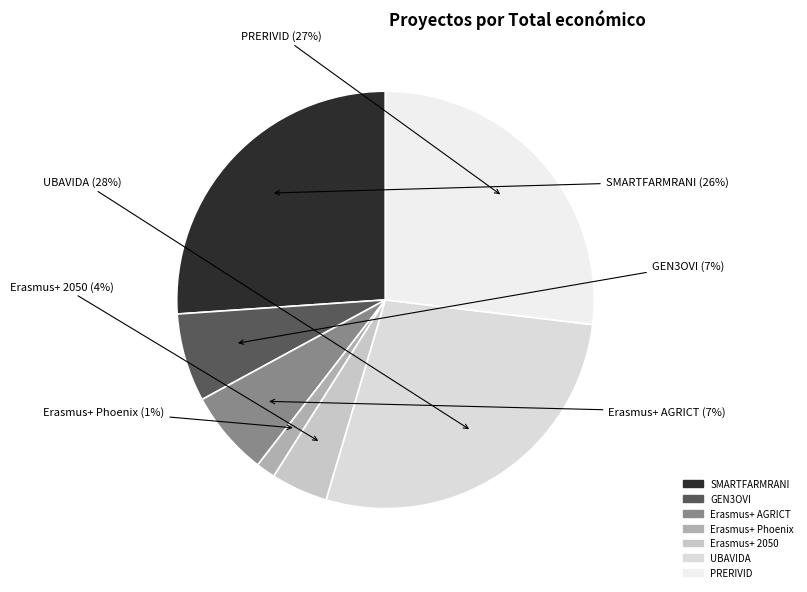

How many segments does this pie chart have?

7